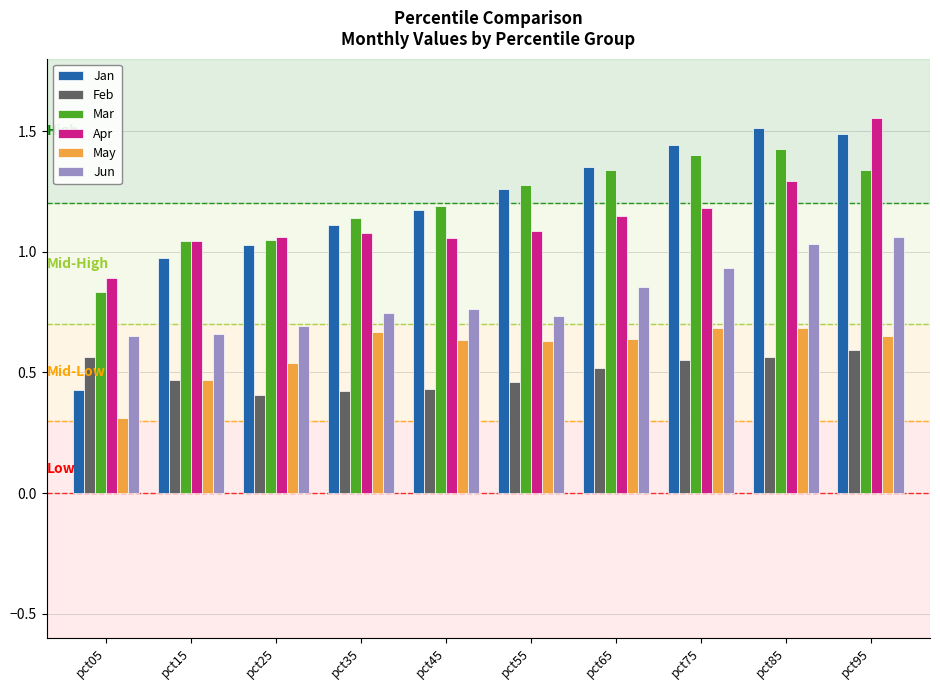

Is it true that Feb equals 0.2 at pct45?

False